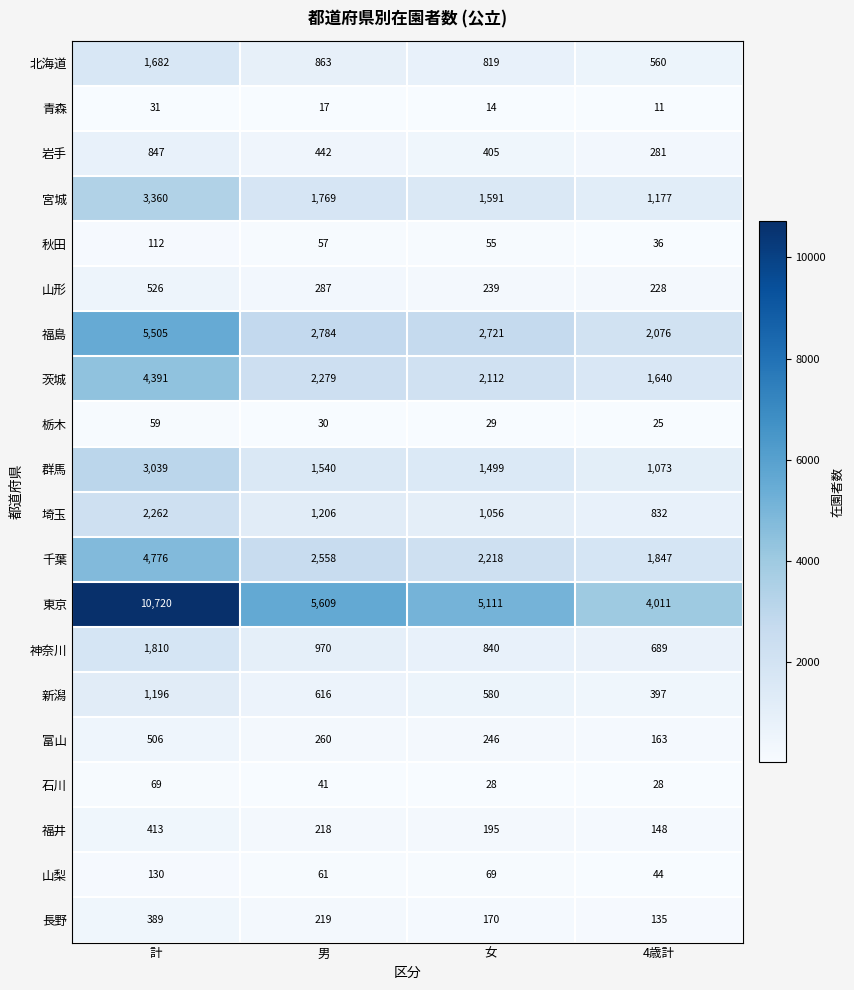

At 男, list the series in order from smallest to largest.

青森, 栃木, 石川, 秋田, 山梨, 福井, 長野, 富山, 山形, 岩手, 新潟, 北海道, 神奈川, 埼玉, 群馬, 宮城, 茨城, 千葉, 福島, 東京